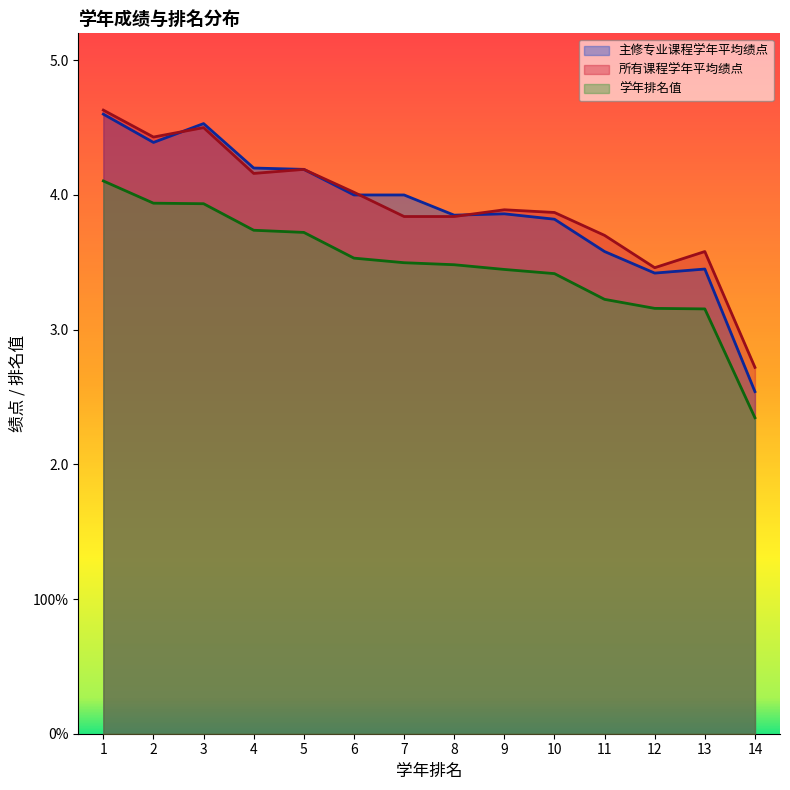

Which series has the largest range (max minus min)?

主修专业课程学年平均绩点